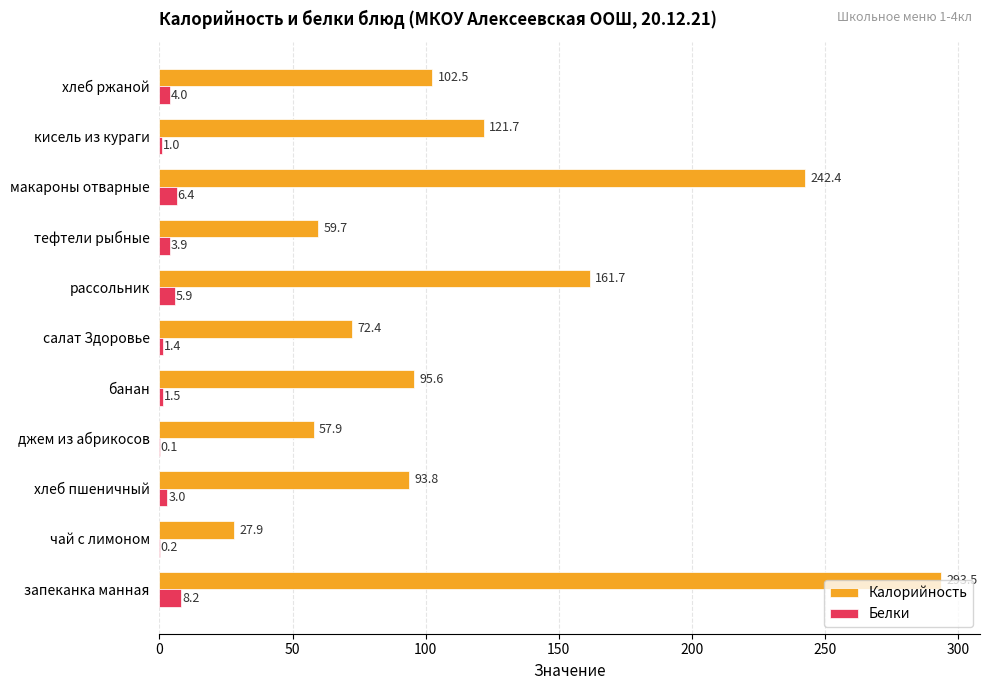

At which label is Белки closest to 4?

хлеб ржаной